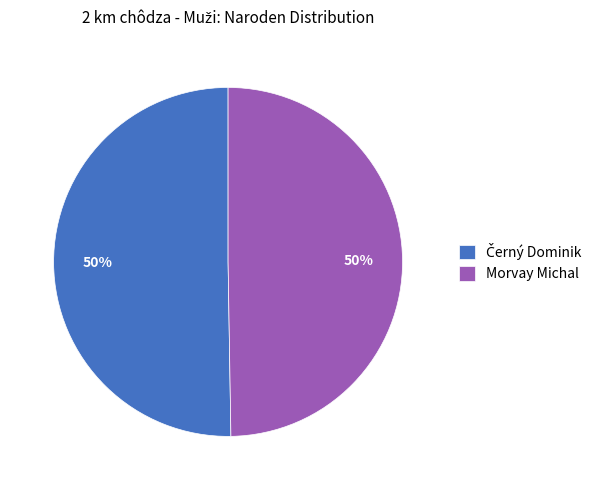

Count the number of slices in the pie.

2